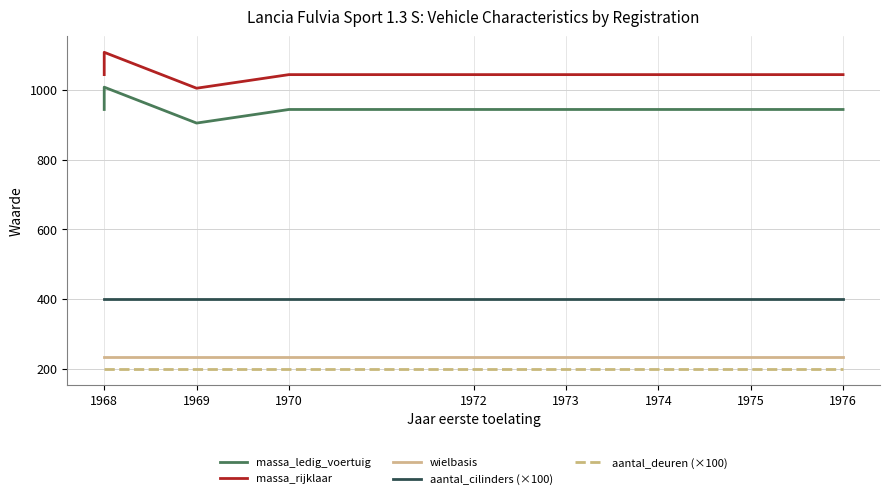

What is the sum of the wielbasis values at 1969 and 1968?

466